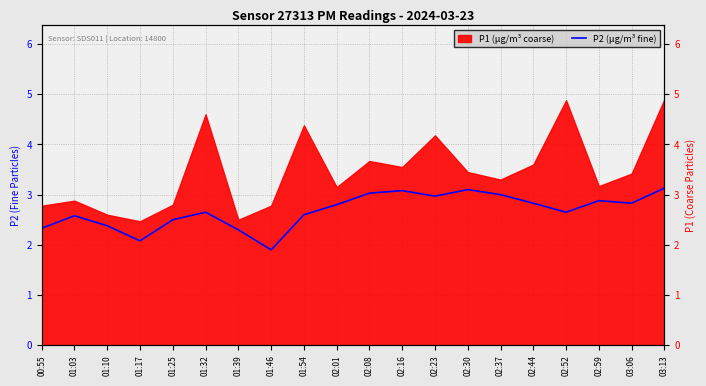

How many lines are shown in the chart?

1